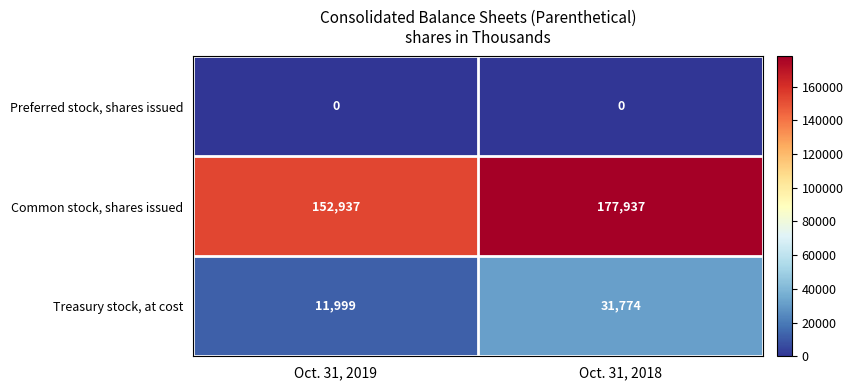

What is the total value across all series at Oct. 31, 2018?

209711